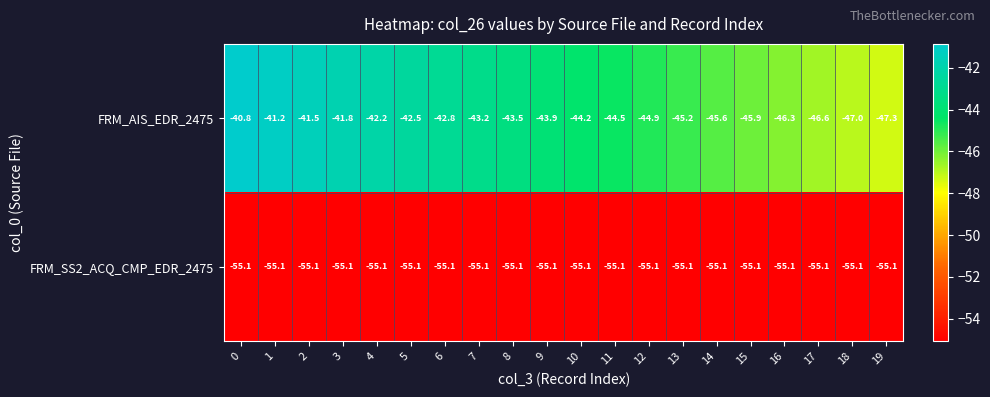

List the series in order of their peak value, highest first.

FRM_AIS_EDR_2475, FRM_SS2_ACQ_CMP_EDR_2475